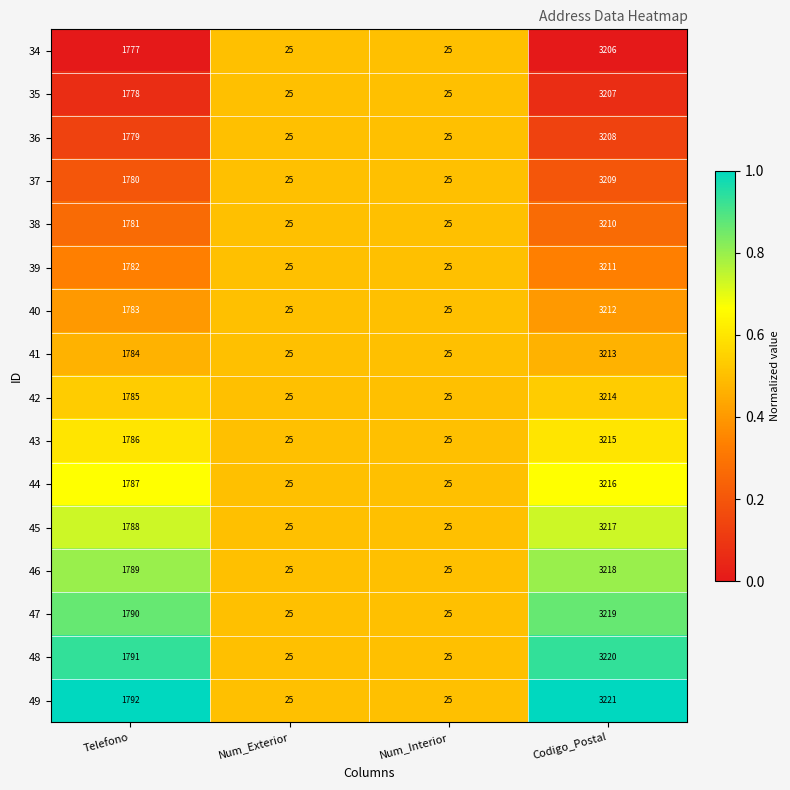

The value of 42 at Codigo_Postal is 3214. True or false?

True